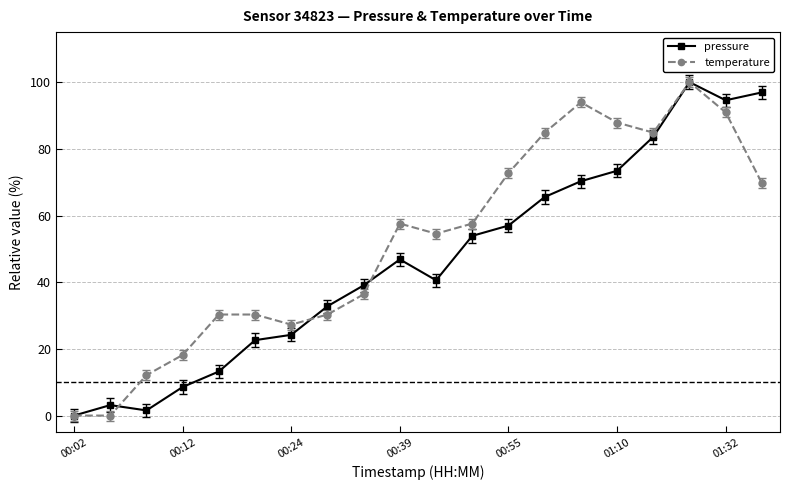

Is this an area chart (filled region under the line)?

No